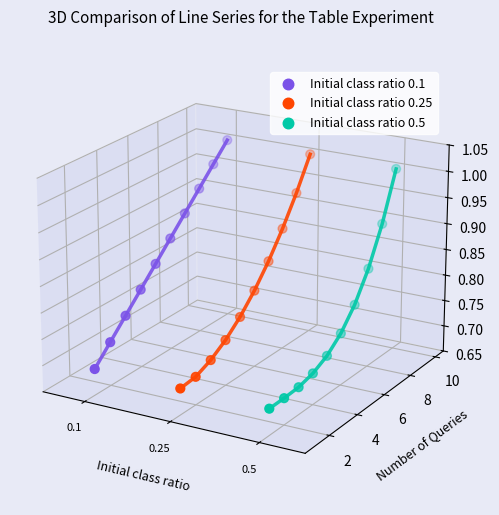

Which series has the largest total across all categories?

Initial class ratio 0.1